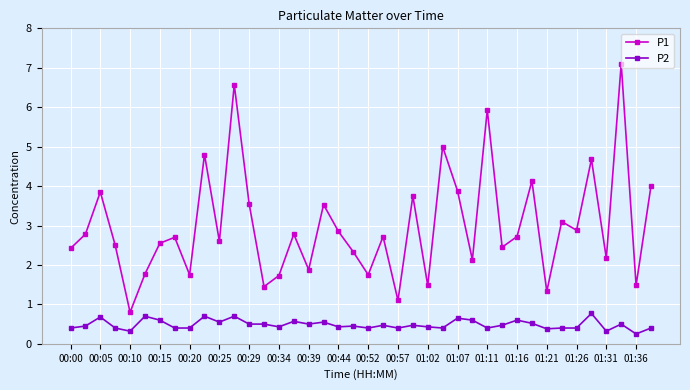

List the series in order of their peak value, highest first.

P1, P2